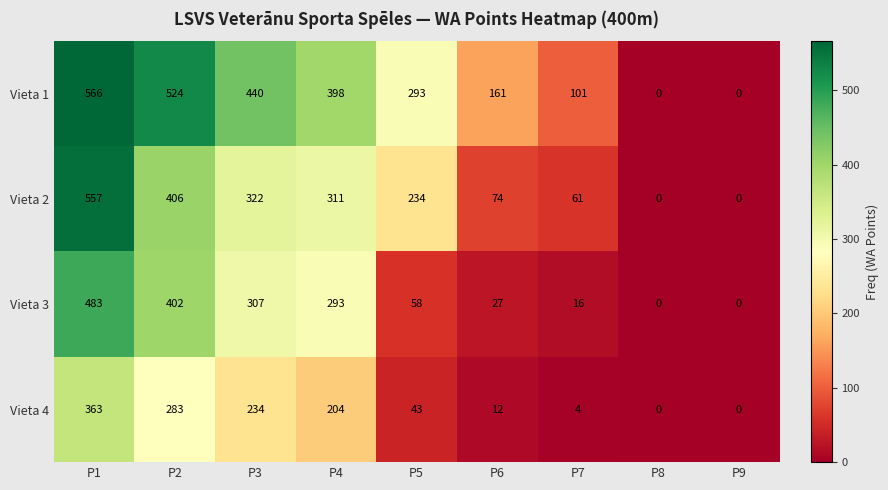

The Vieta 1 series shows 812 at P2. True or false?

False